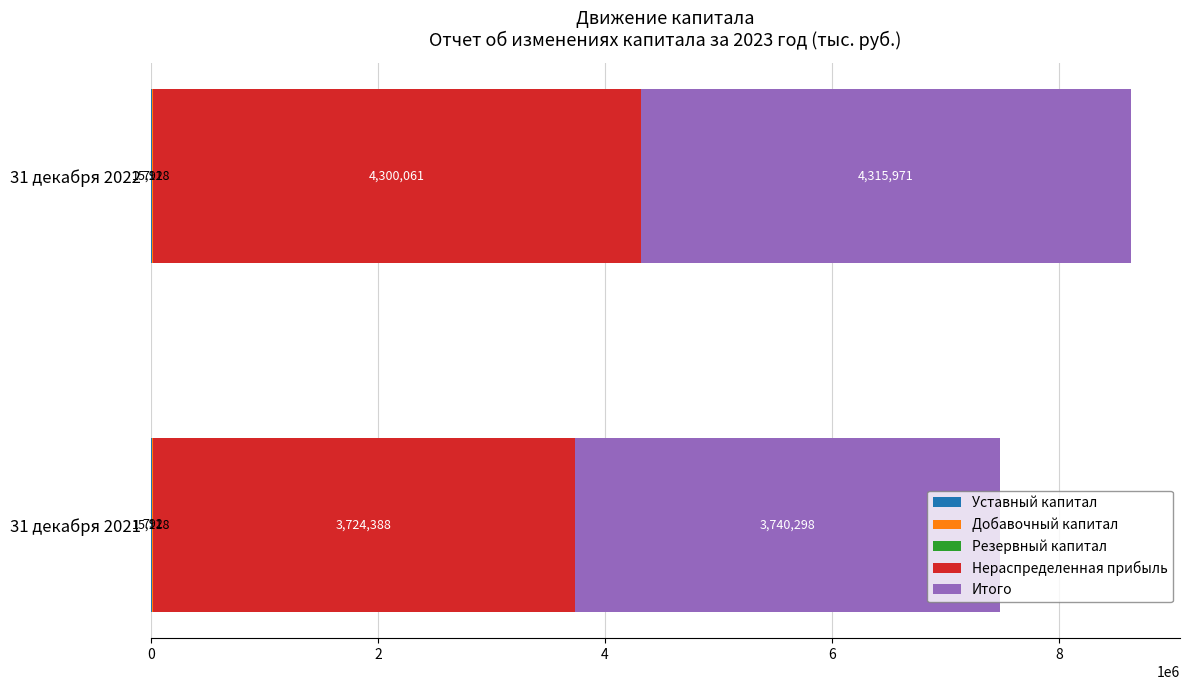

At which category is the sum across all series the highest?

31 декабря 2022